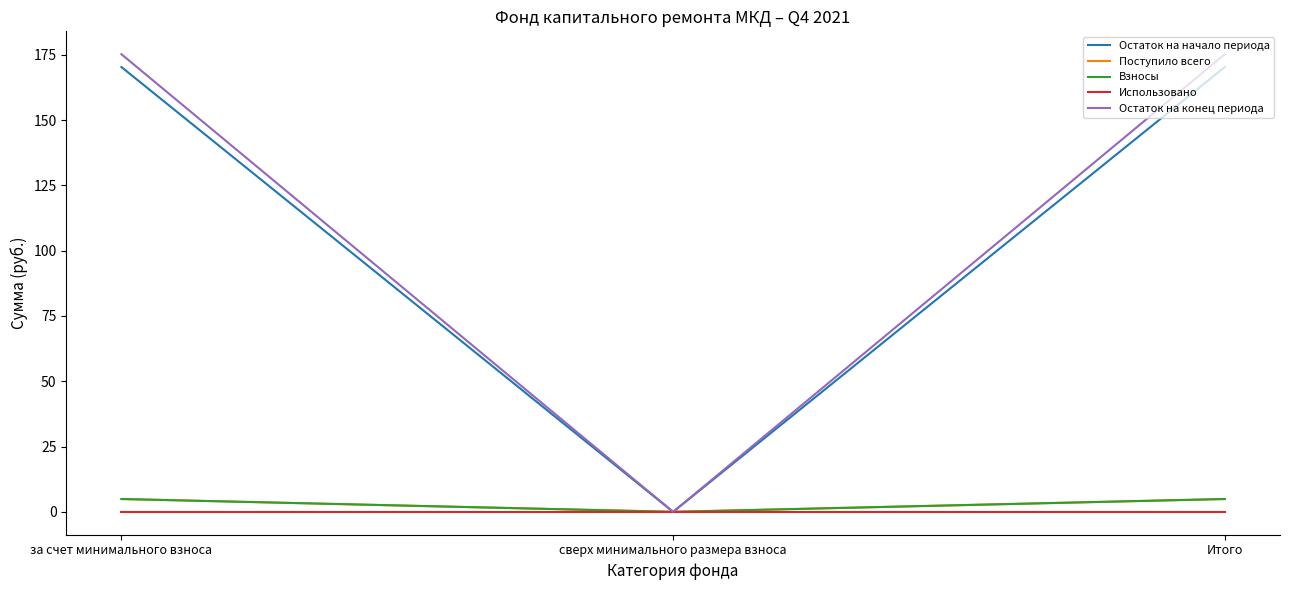

How many lines are shown in the chart?

5